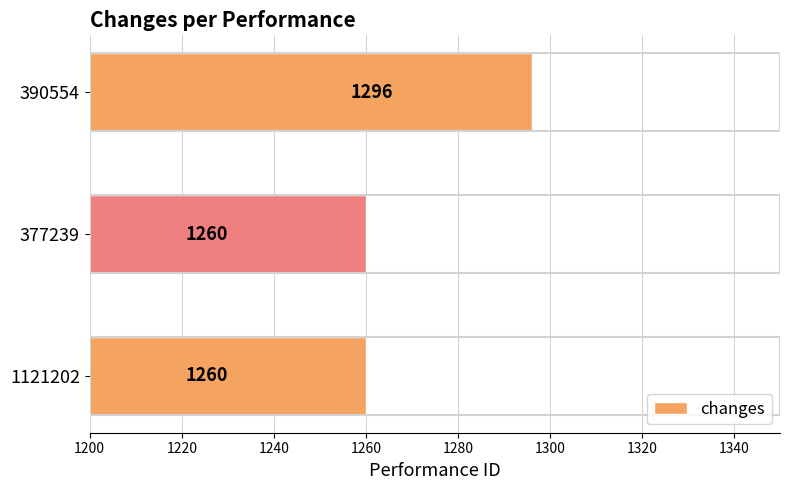

The value at 390554 is 299. True or false?

False